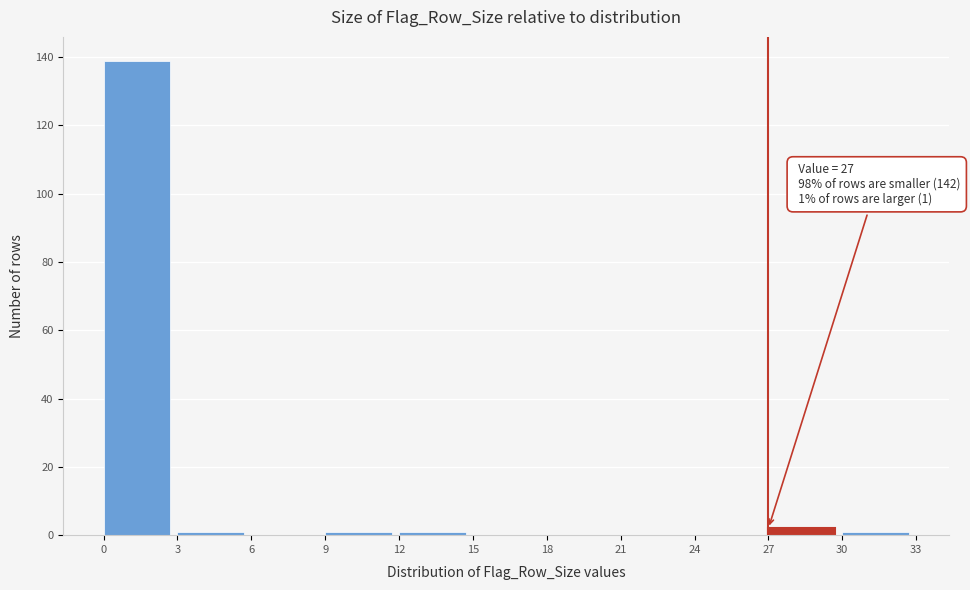

Which range on the x-axis has the tallest bar?

0 to 3